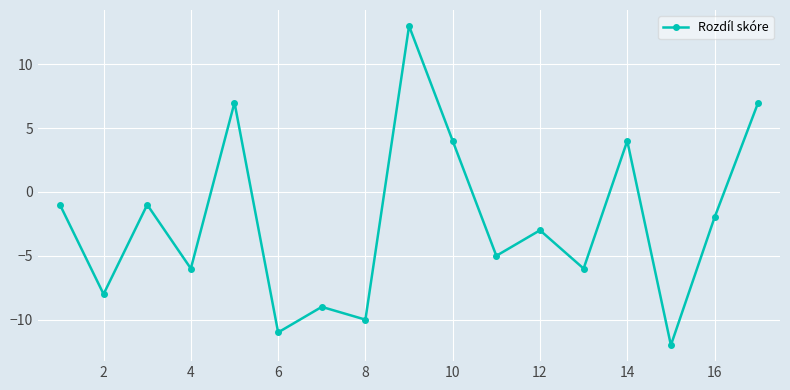

How many data points does each series have?

17